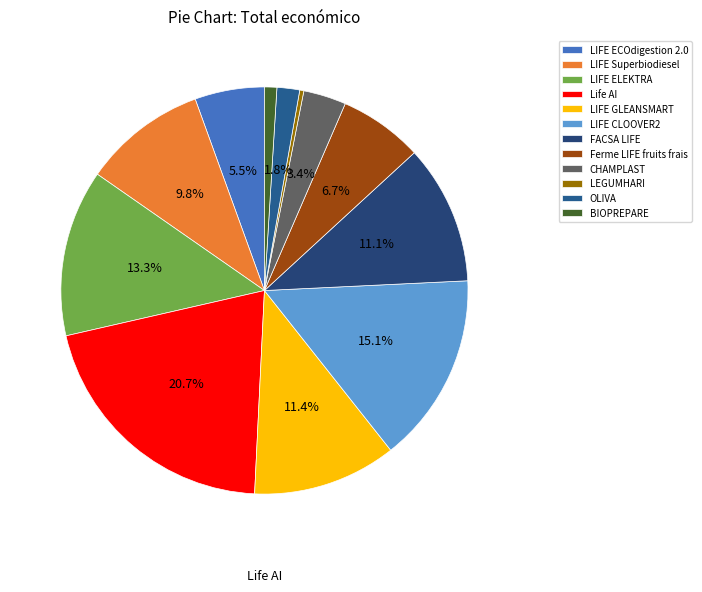

To the nearest percent, what is the average slice percentage?

8%